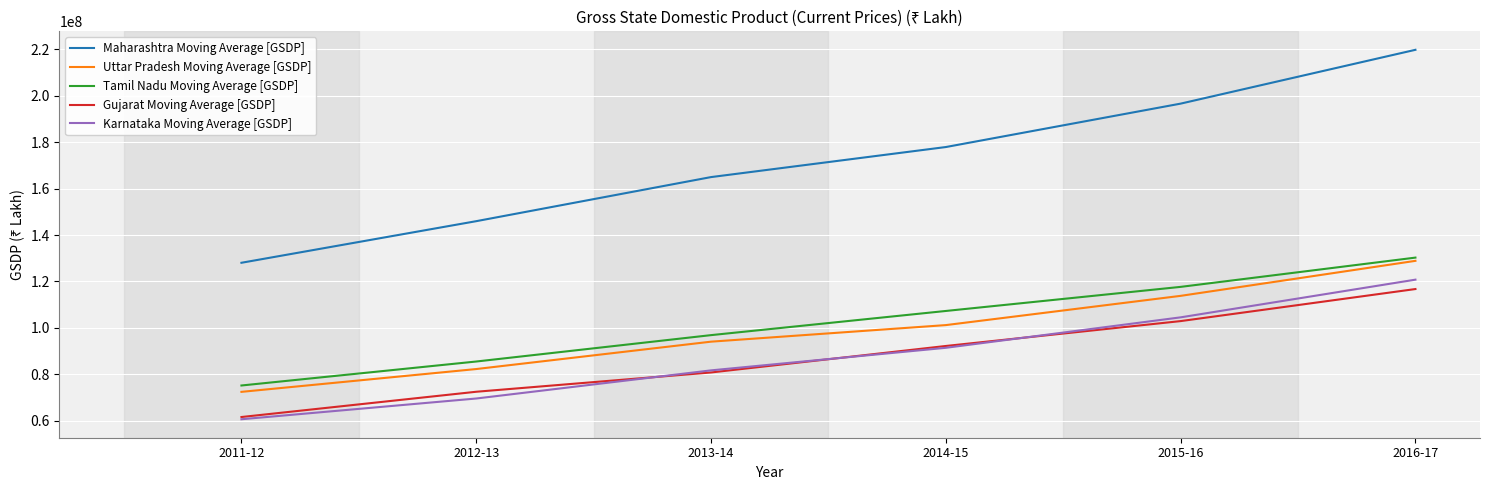

What is the total value across all series at 2015-16?

635471039